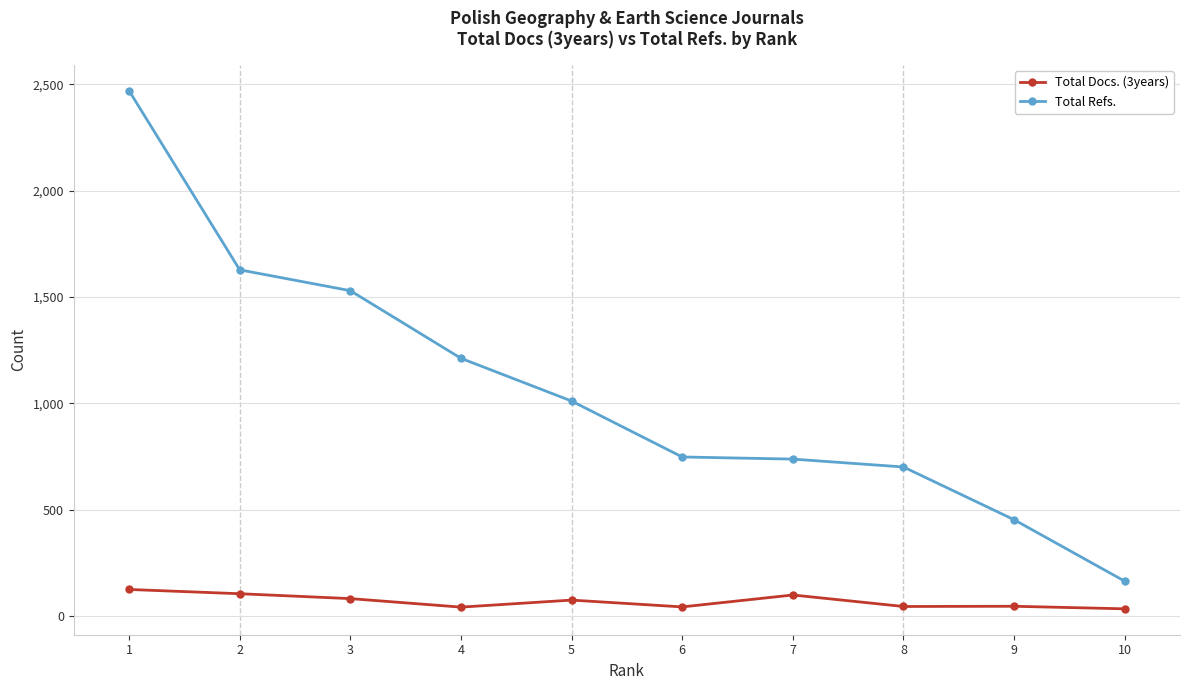

What is the difference between the highest and lowest values at 7?

639